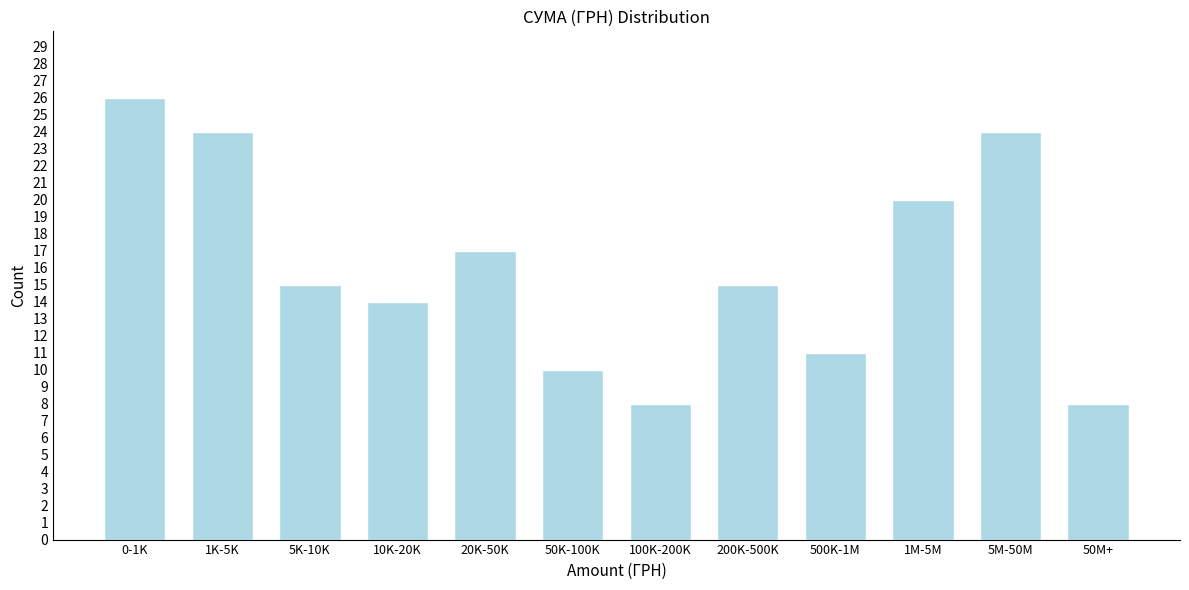

Reading left to right, what are all the values shown in this chart?

26	24	15	14	17	10	8	15	11	20	24	8